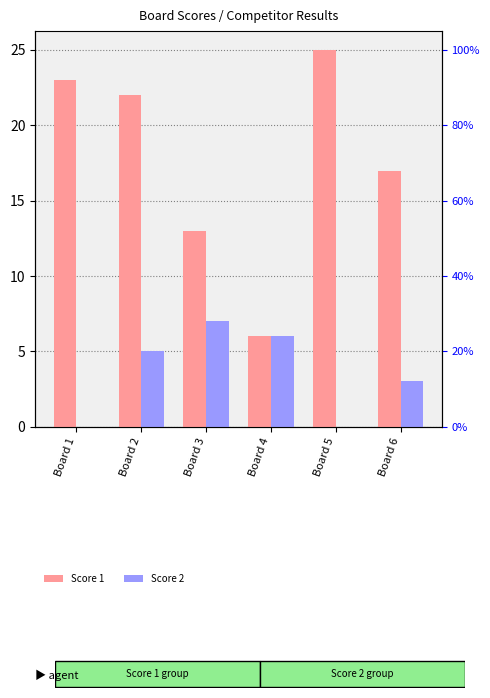

Is it true that Score 1 equals 40 at Board 1?

False